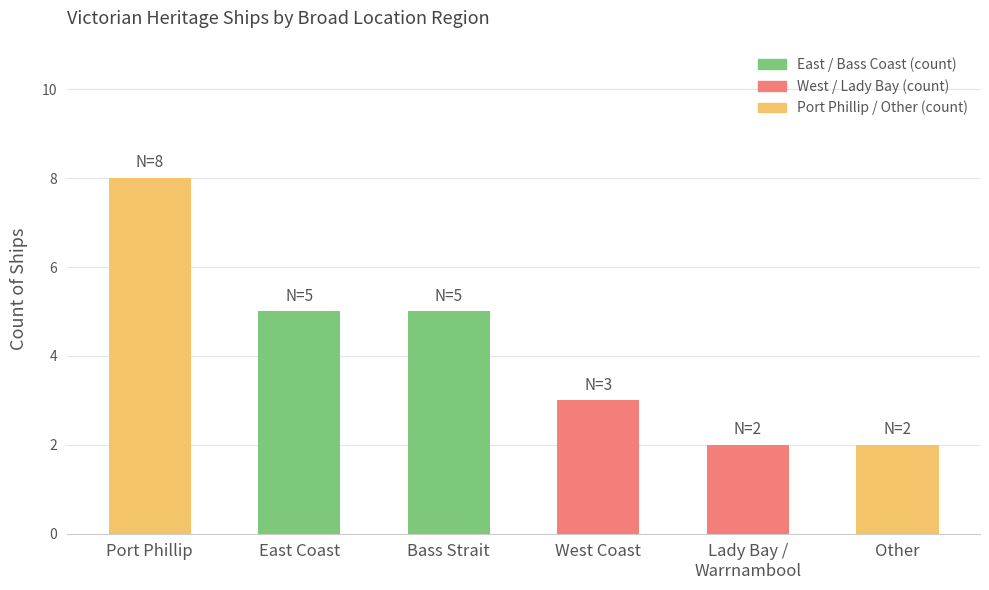

How many values are below 5?

3